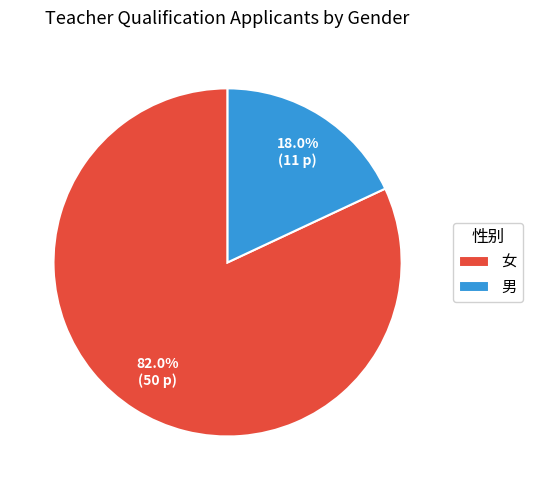

Does any single category account for the majority?

Yes